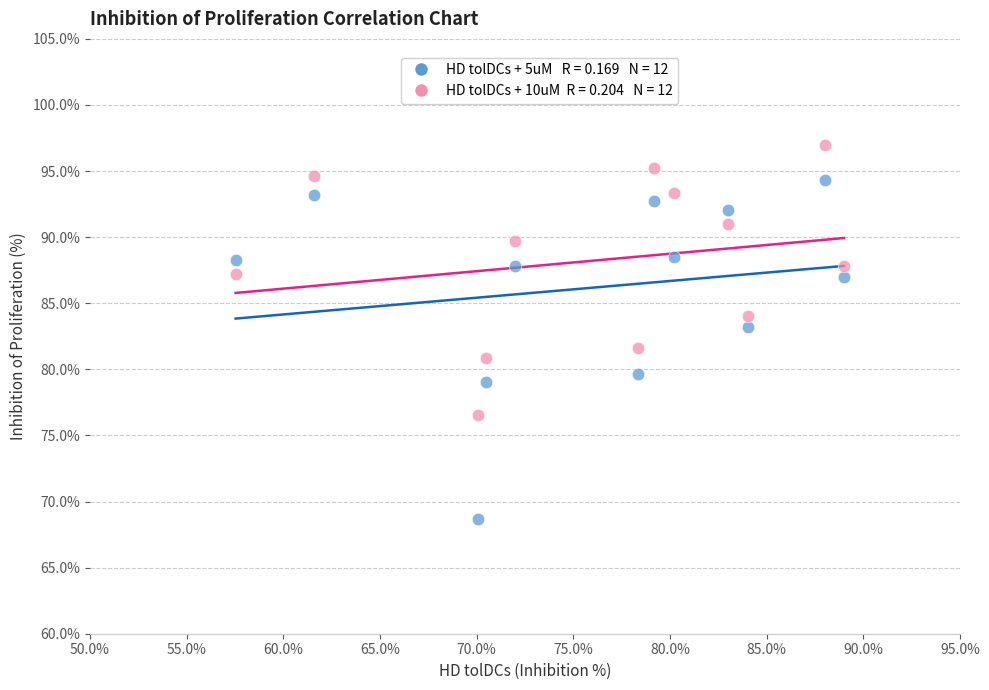

Across all data points, what is the range of Y values (max minus min)?

28.3